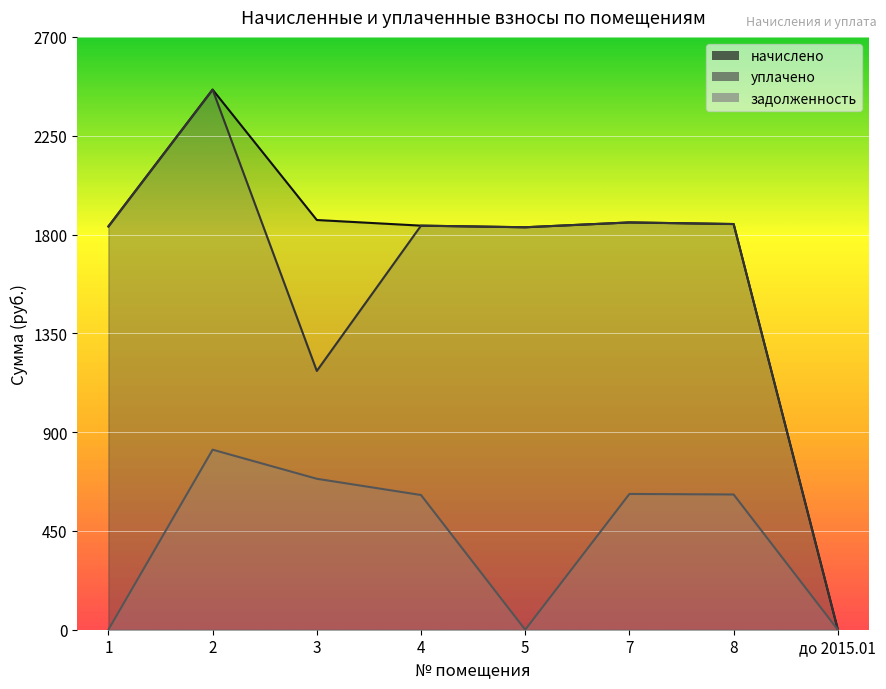

Between 1 and 4, which series saw the biggest shift?

задолженность